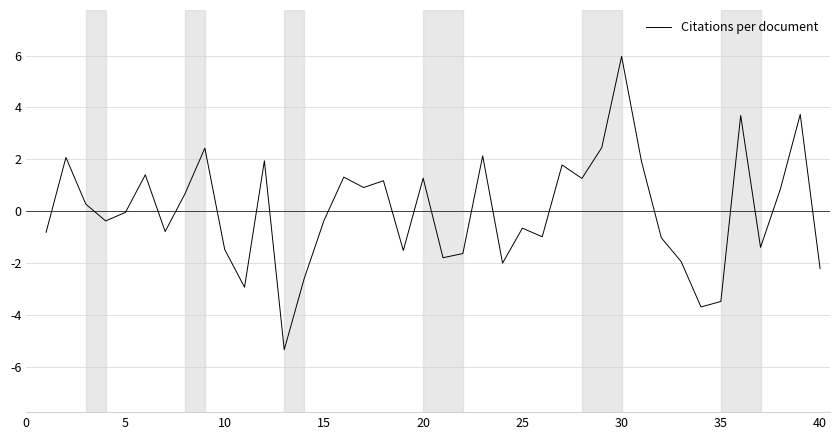

What is the smallest value displayed?

-5.4